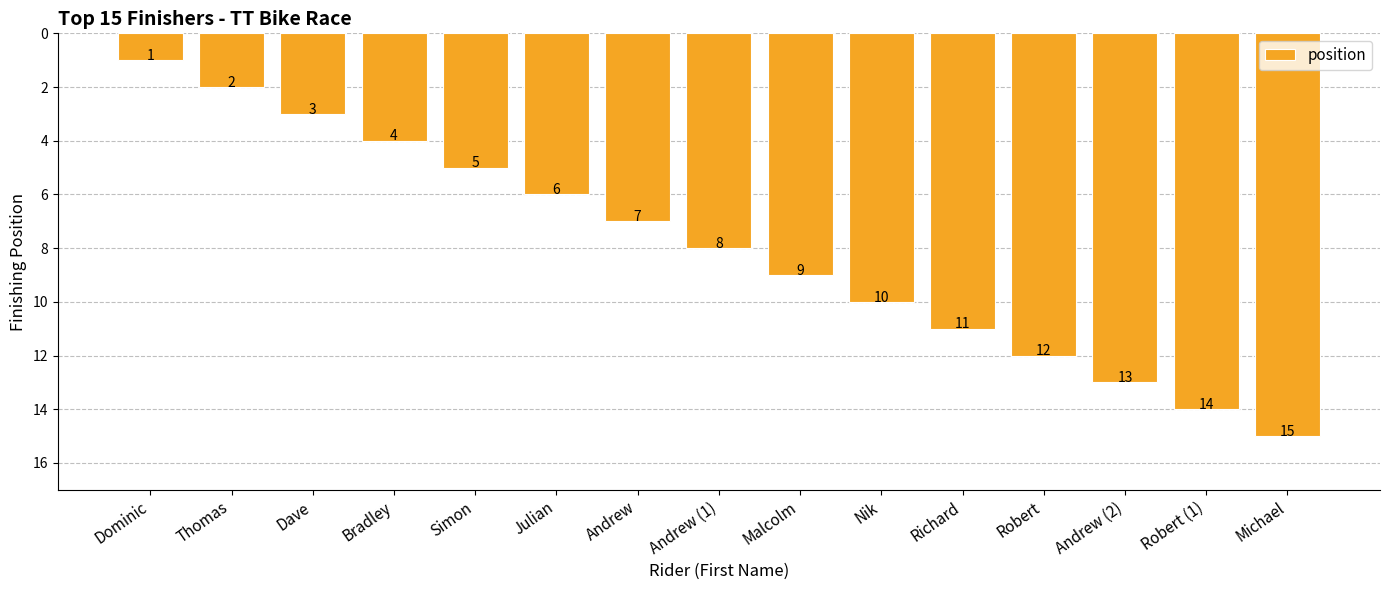

What is the ratio of the value at Richard to the value at Dave?

3.7